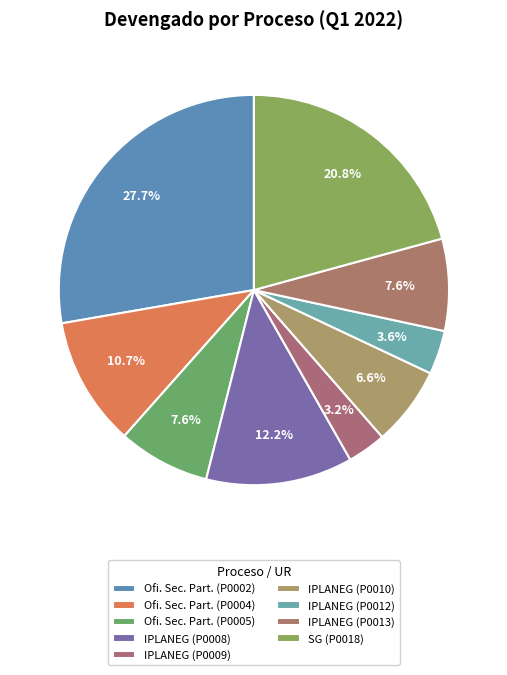

How many segments does this pie chart have?

9